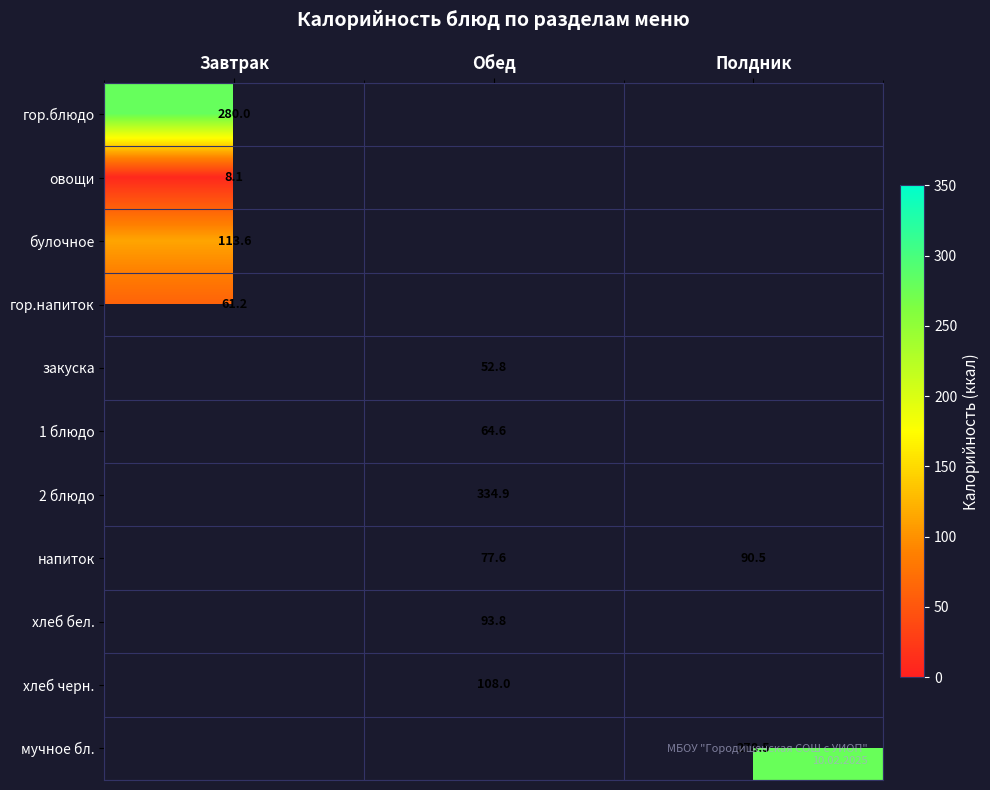

At which category does the chart reach its peak across all series?

Обед